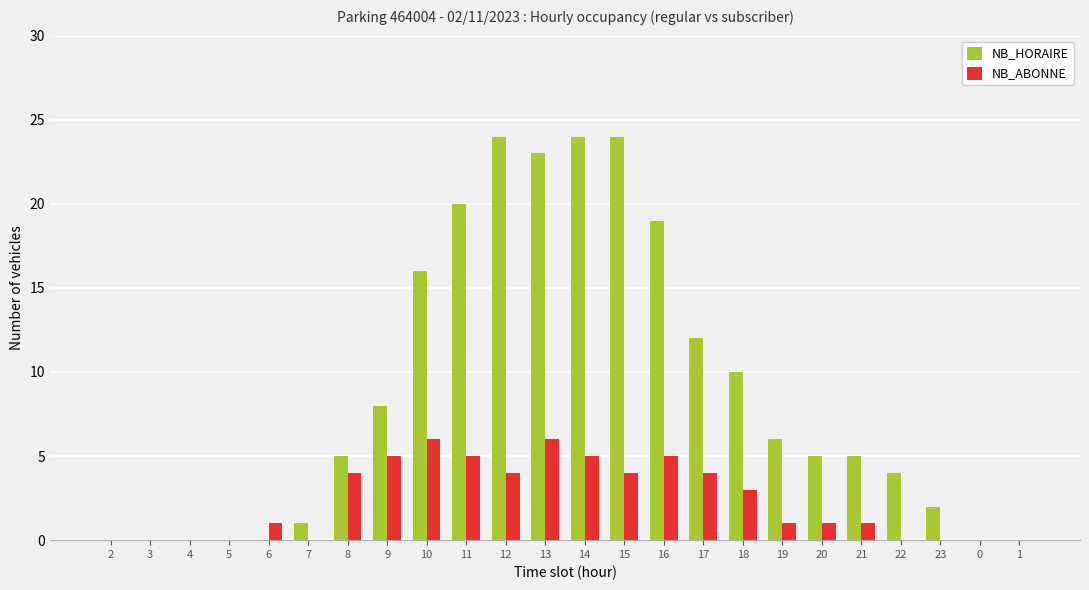

What is the sum of all NB_HORAIRE values?

208